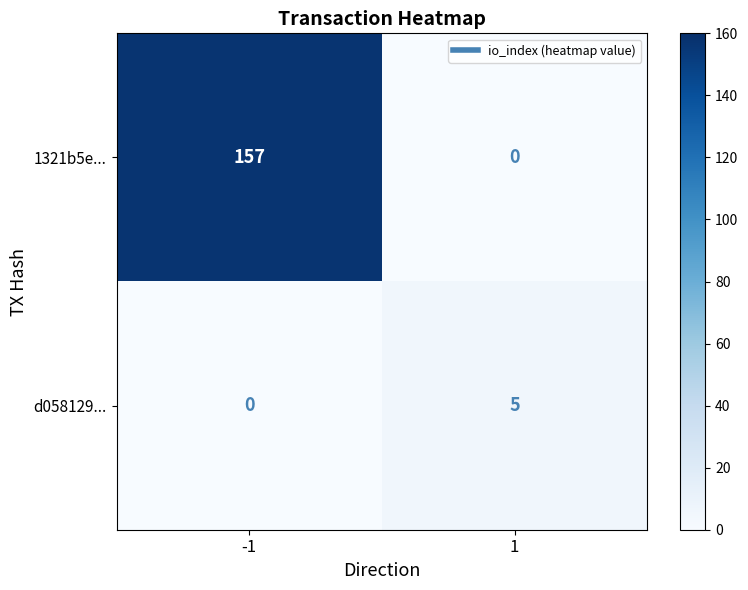

Is the value of d058129... at -1 greater than the value of 1321b5e... at -1?

No